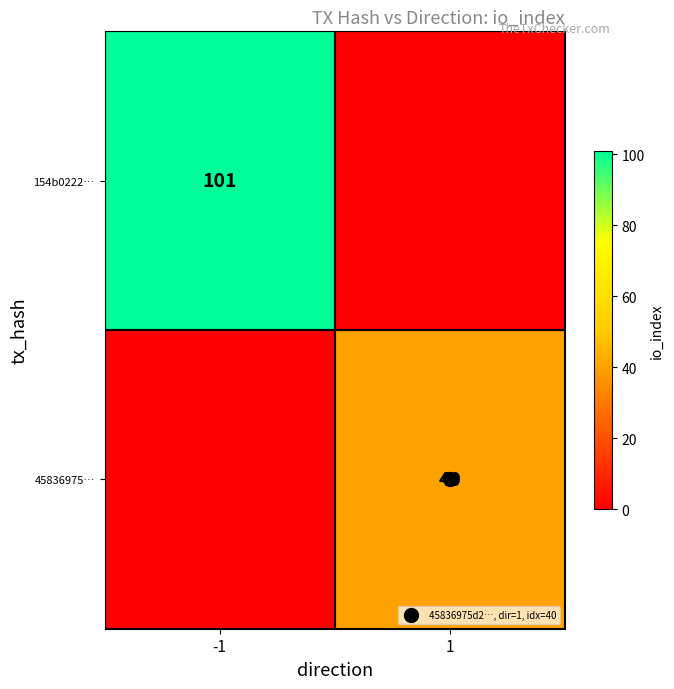

At how many categories does at least one series exceed 84?

1